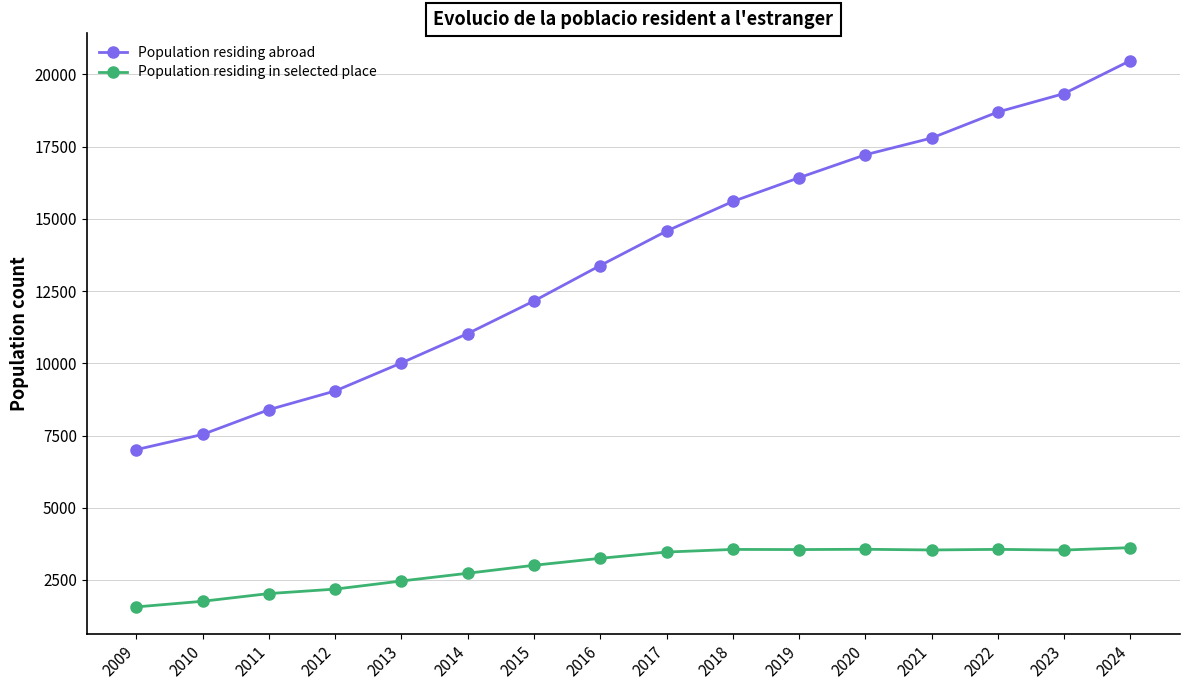

True or false: Population residing abroad and Population residing in selected place cross at least once.

False